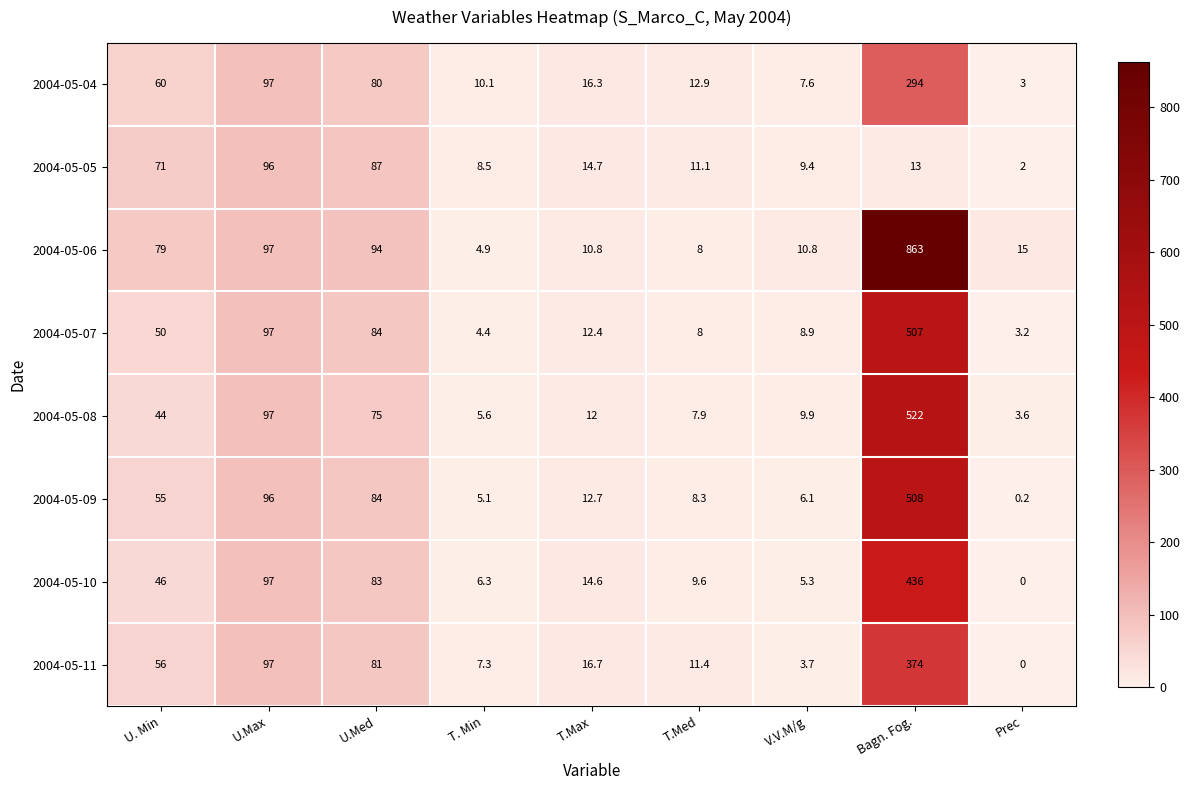

What is the total value across all series at U.Max?

774.0